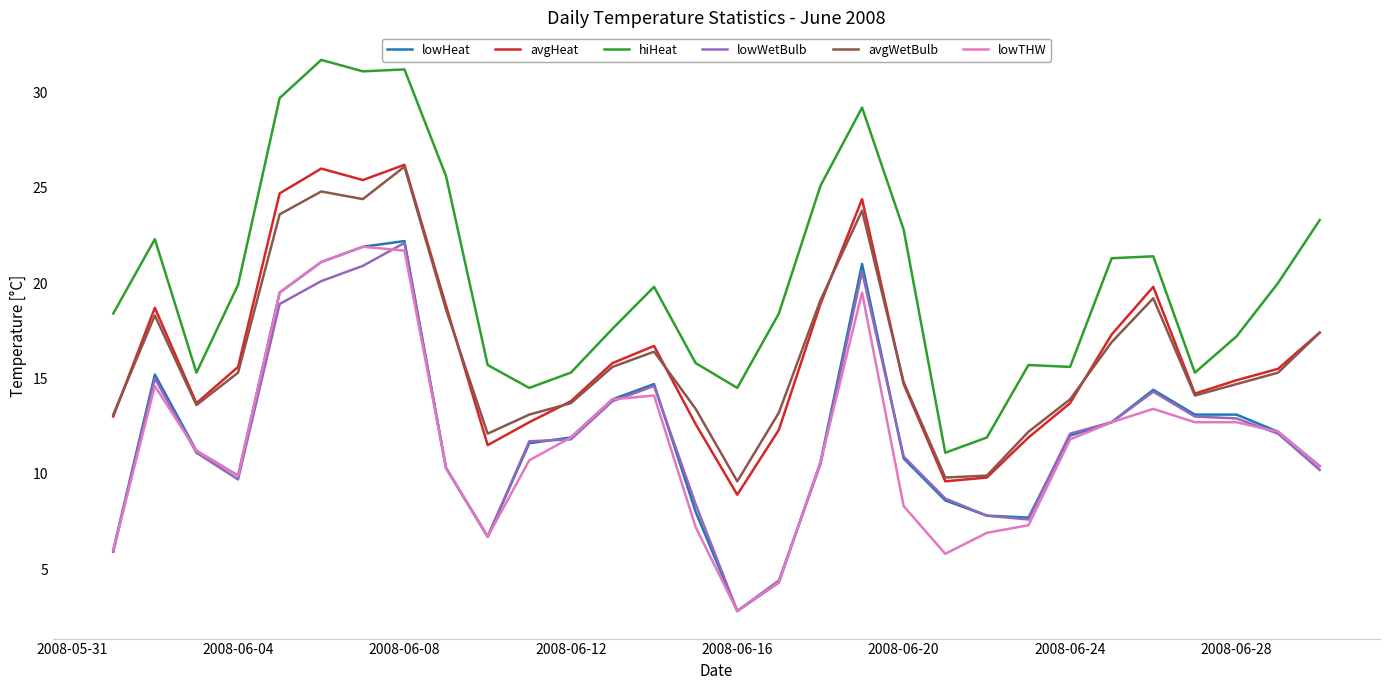

True or false: lowTHW and hiHeat intersect in this chart.

False